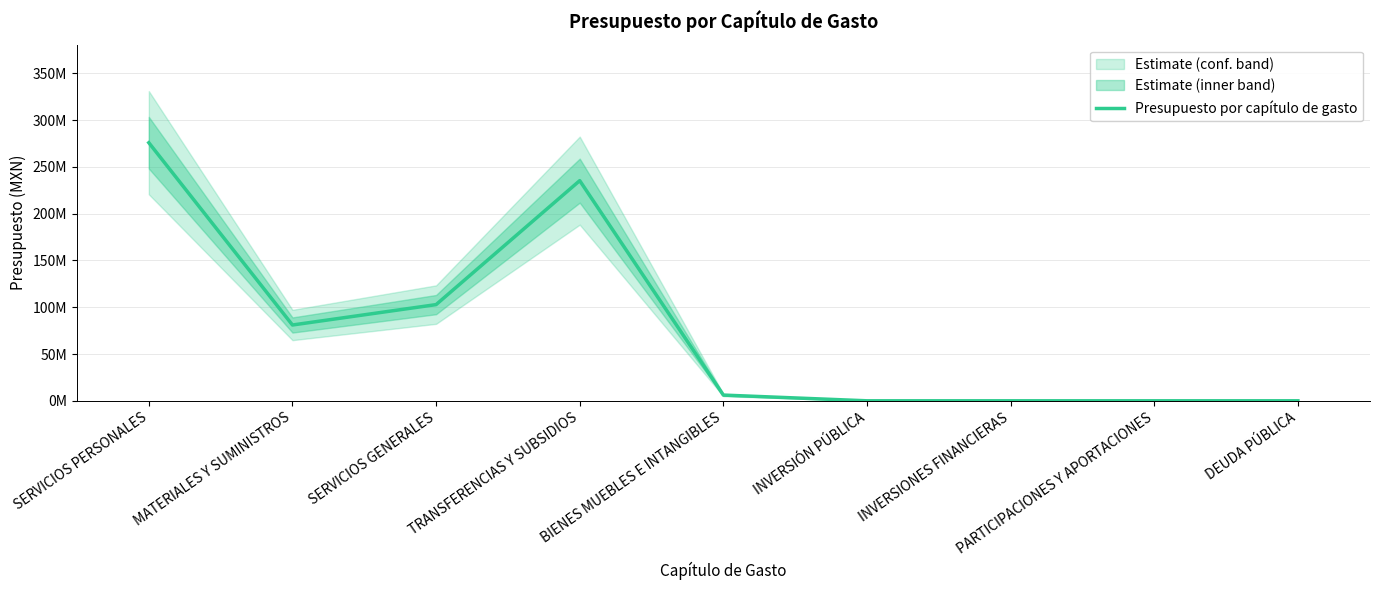

What is the greatest value displayed?

275777040.3